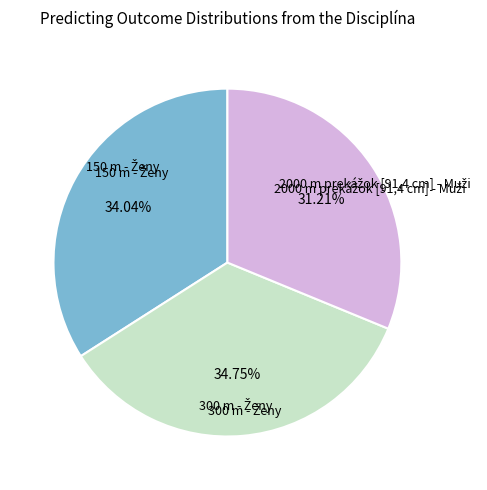

Is there a majority slice in this chart?

No